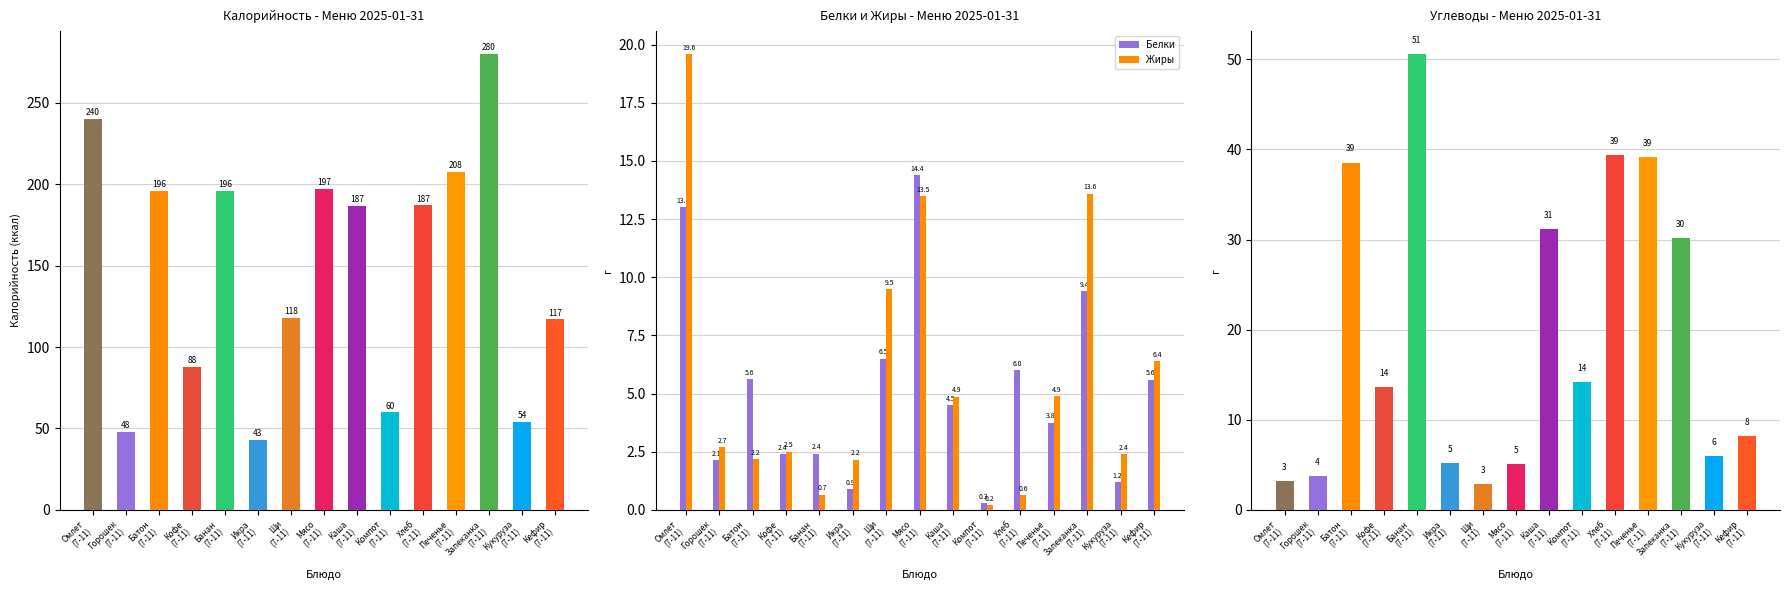

At which label does Белки first exceed 4?

Омлет
(7-11)